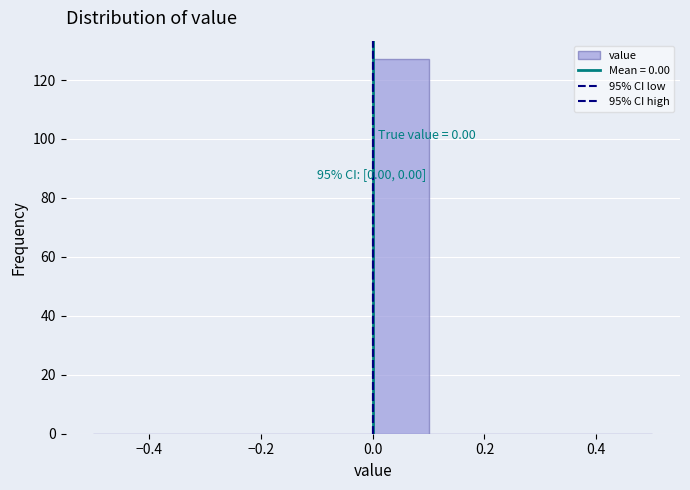

Which range on the x-axis has the tallest bar?

0.0 to 0.1